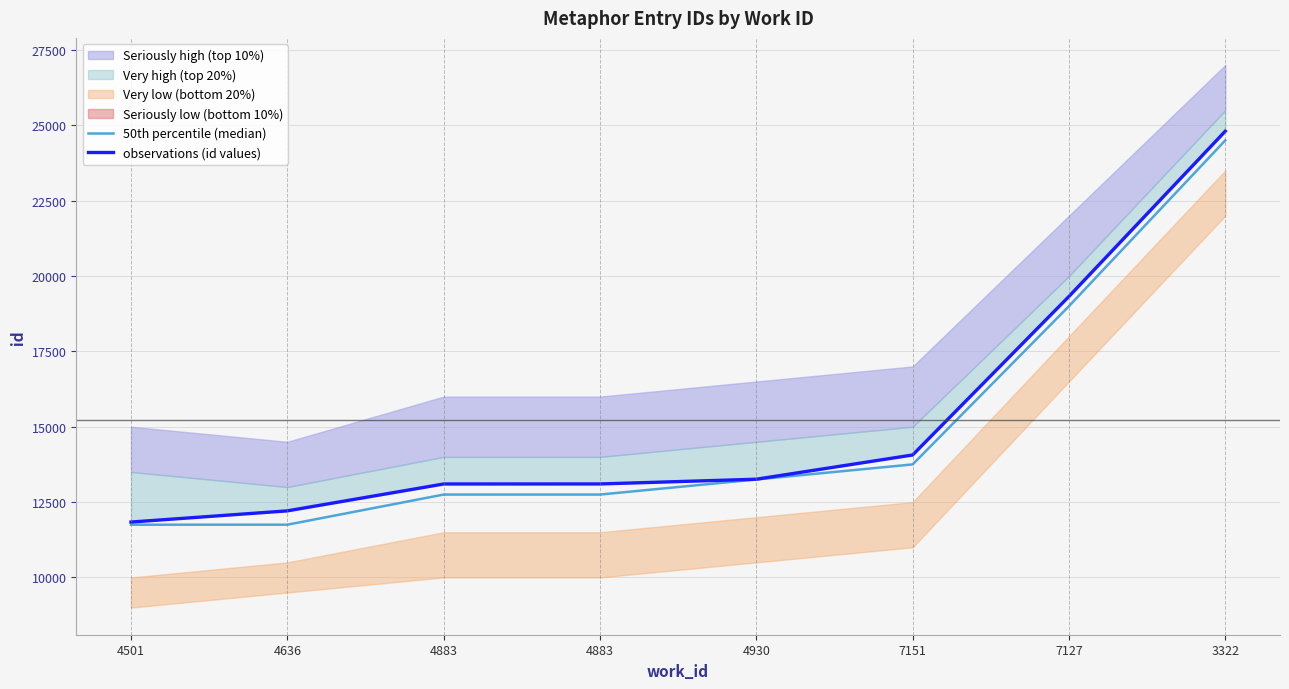

Which series has the largest total across all categories?

observations (id values)